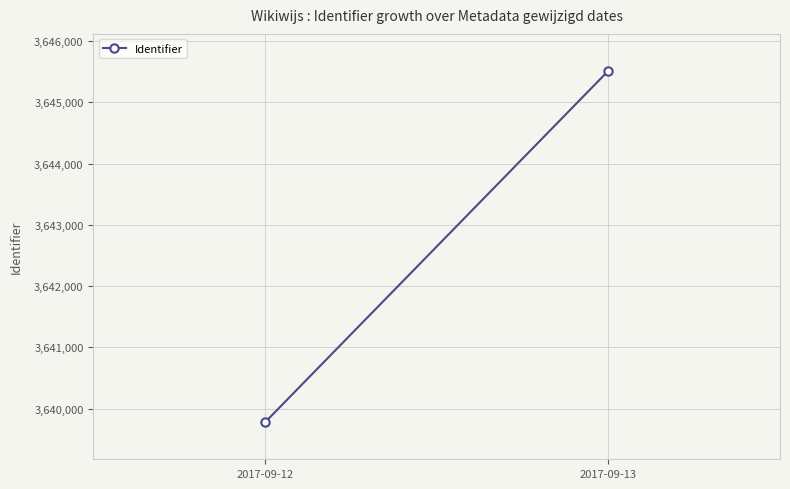

What is the average value?

3642645.4